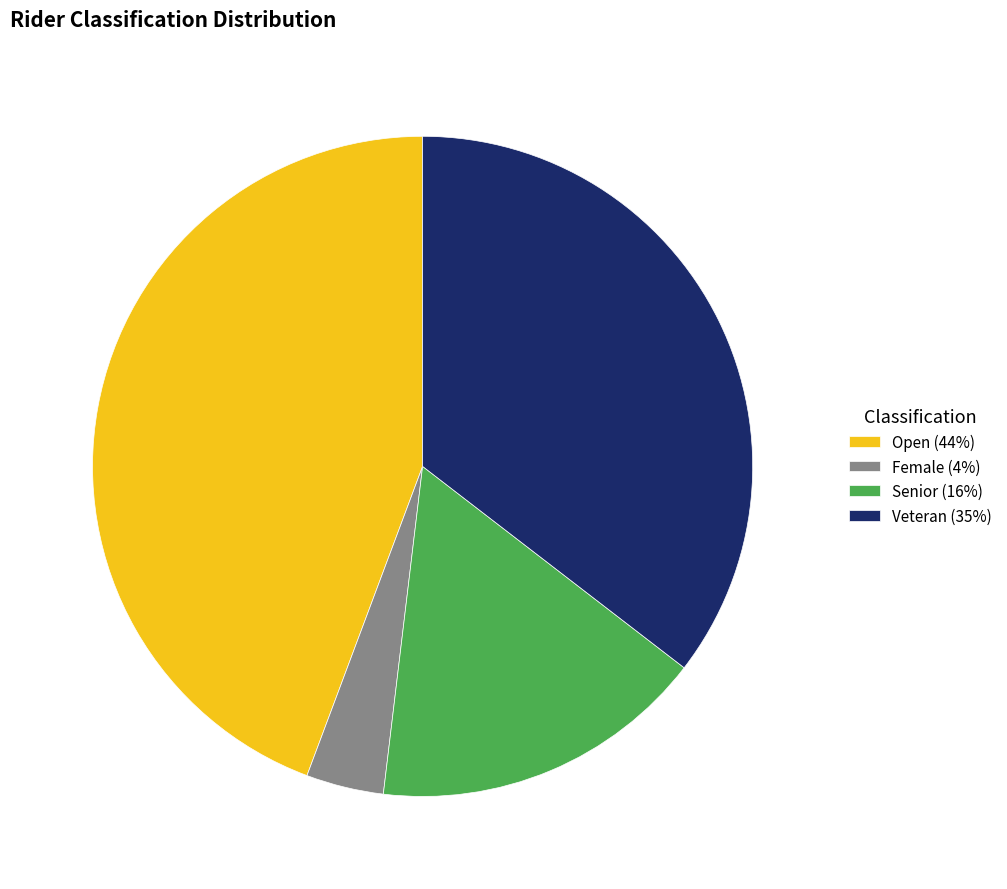

Do Senior (16%) and Open (44%) together represent more than half of the pie?

Yes